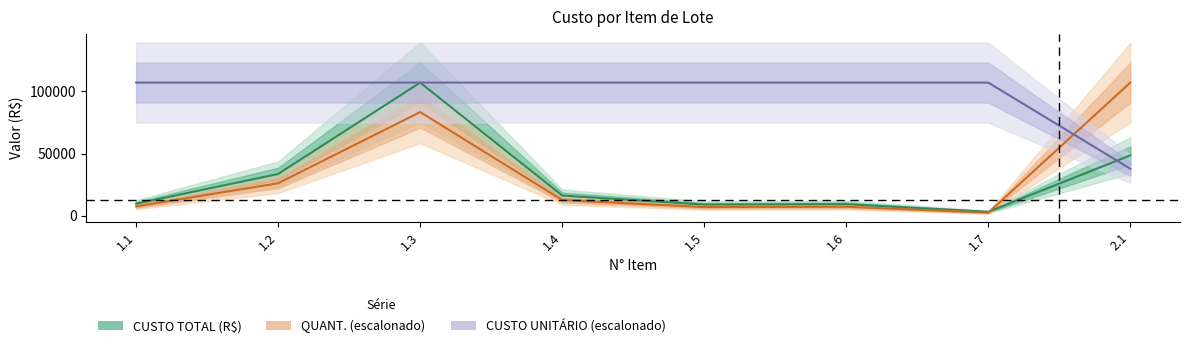

Where does the CUSTO UNITÁRIO (escalonado) series first go above 107030?

1.1